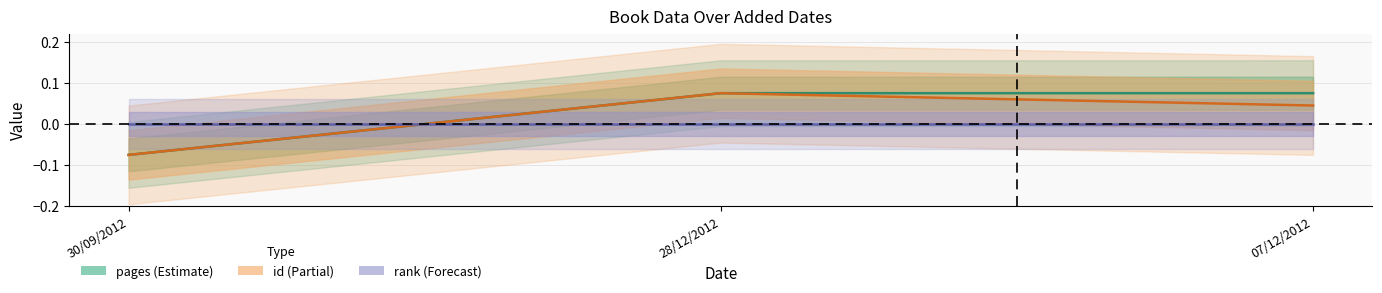

What is the label of the 2nd point from the left?

28/12/2012